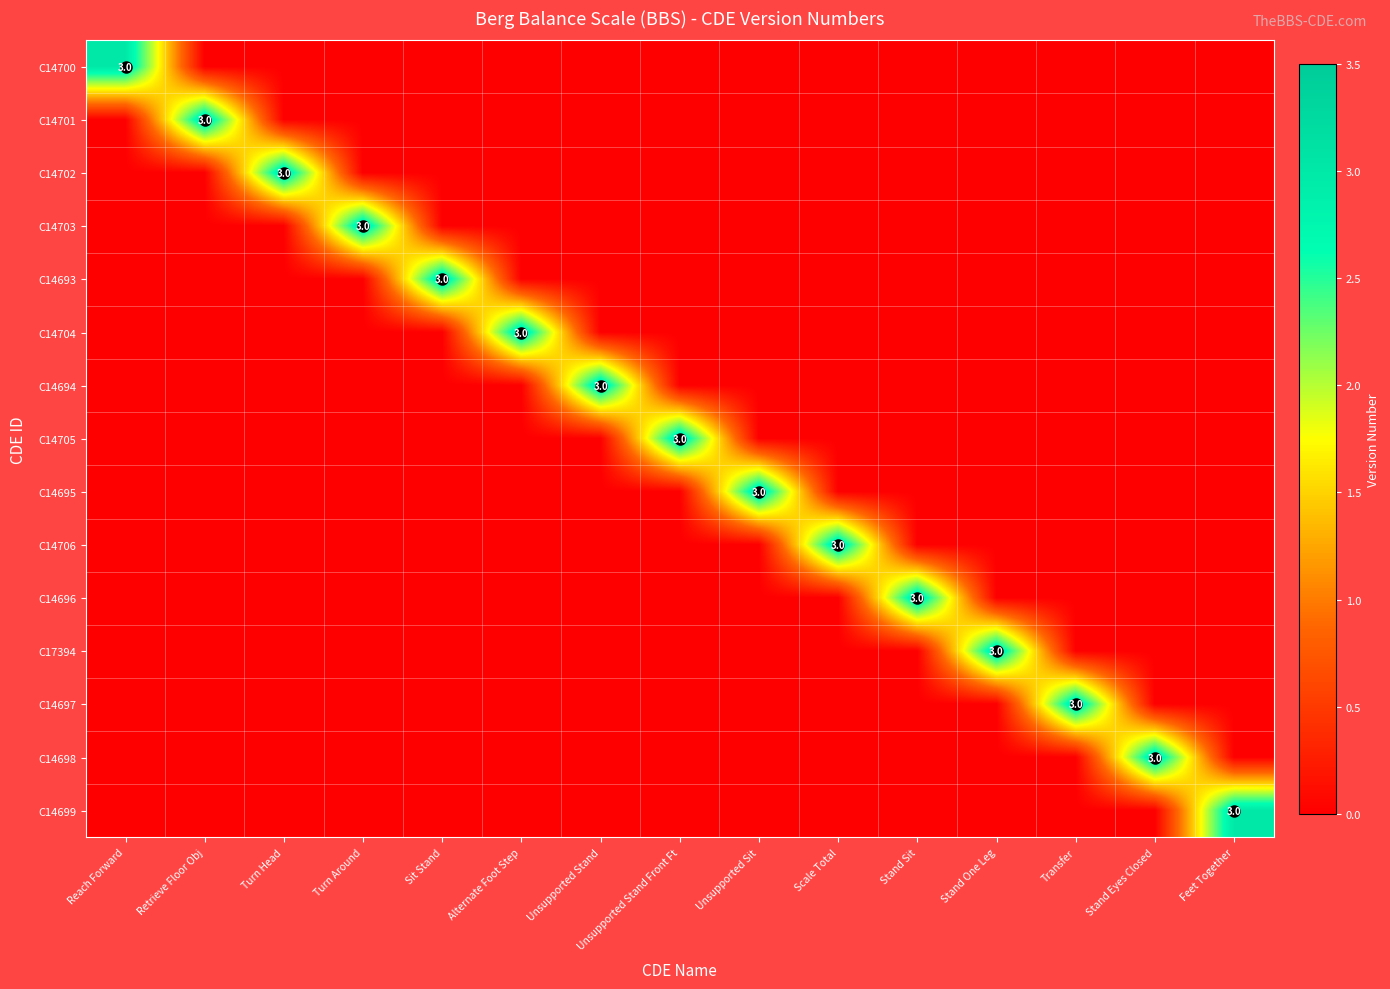

What is the difference between the highest and lowest values at Stand Sit?

3